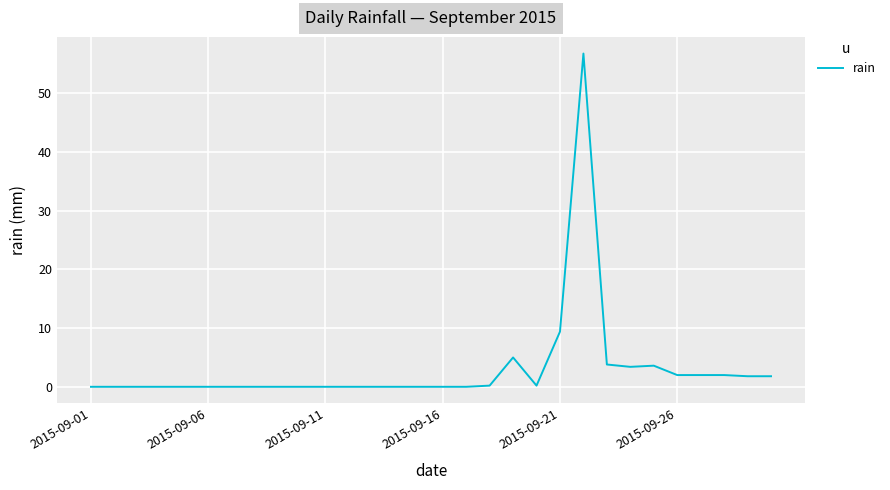

What is the difference between the maximum and minimum values?

56.8